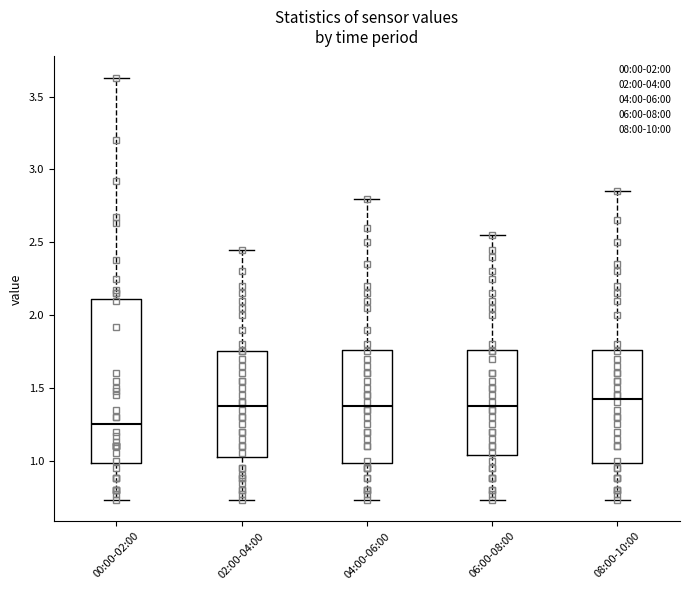

Comparing the boxes themselves (not the whiskers), which one is the tallest?

00:00-02:00